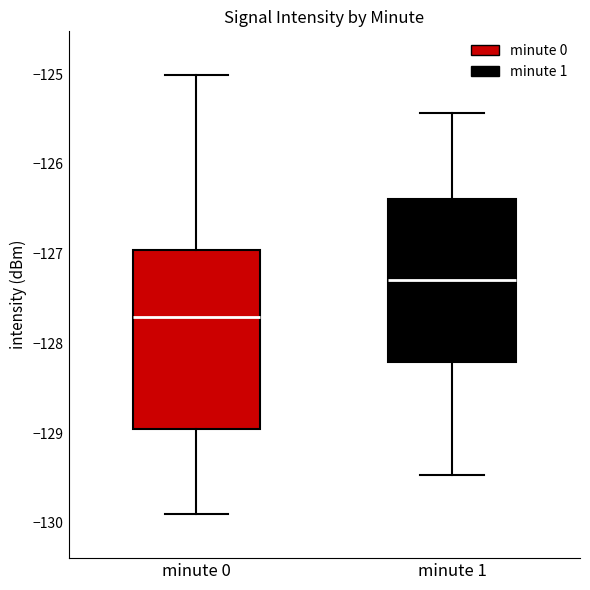

Which box has the lowest median line?

minute 0